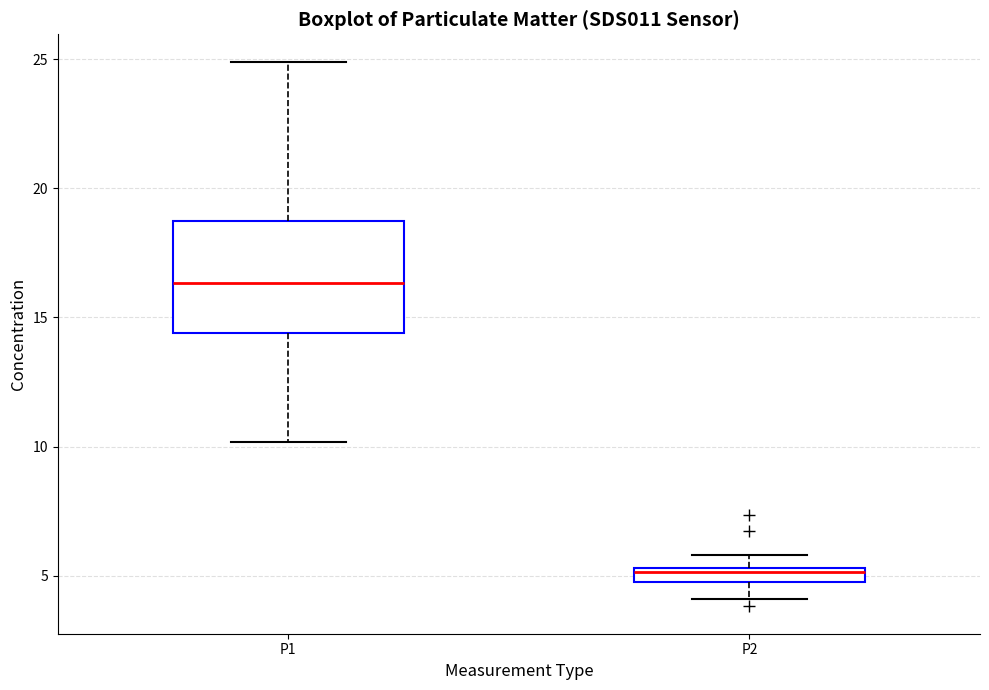

Which box has the highest median line?

P1